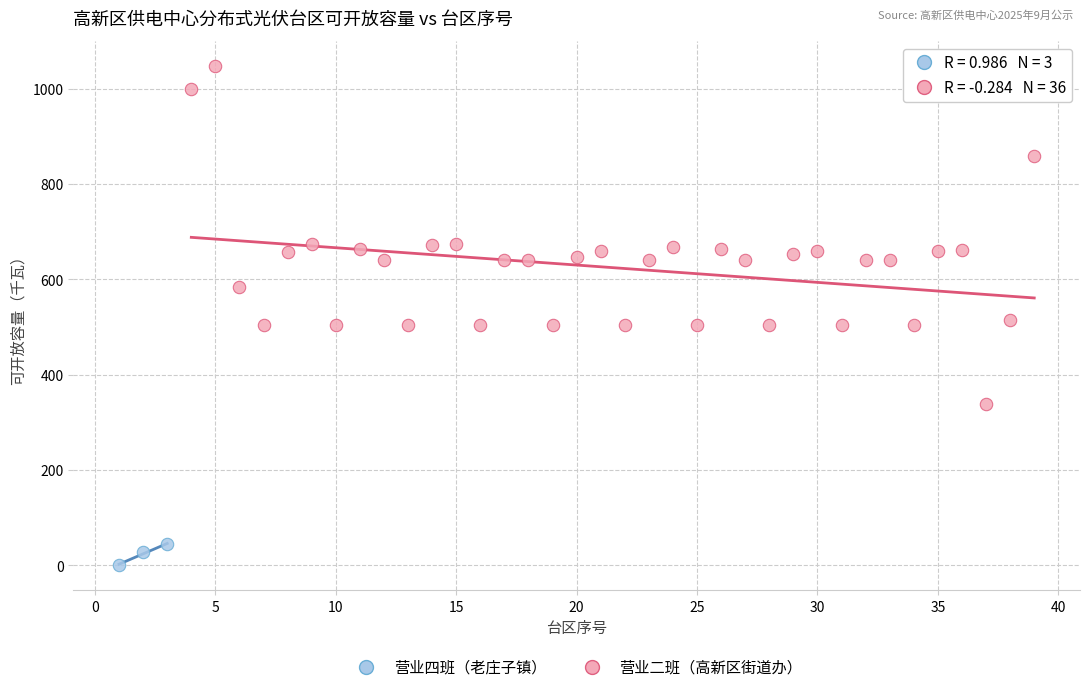

Which series has the largest Y range (max minus min)?

营业二班（高新区街道办）